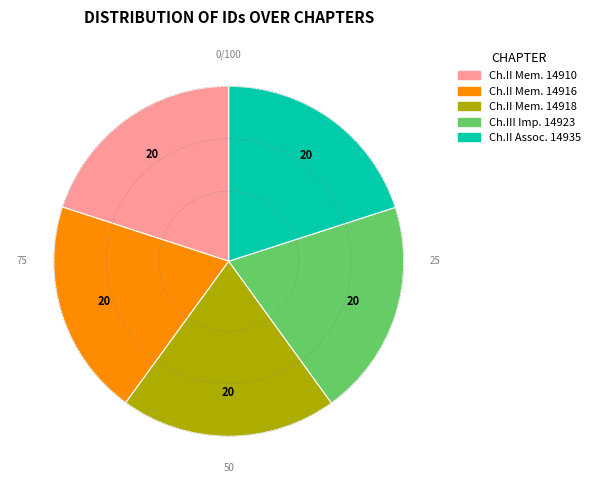

Does any single category account for the majority?

No